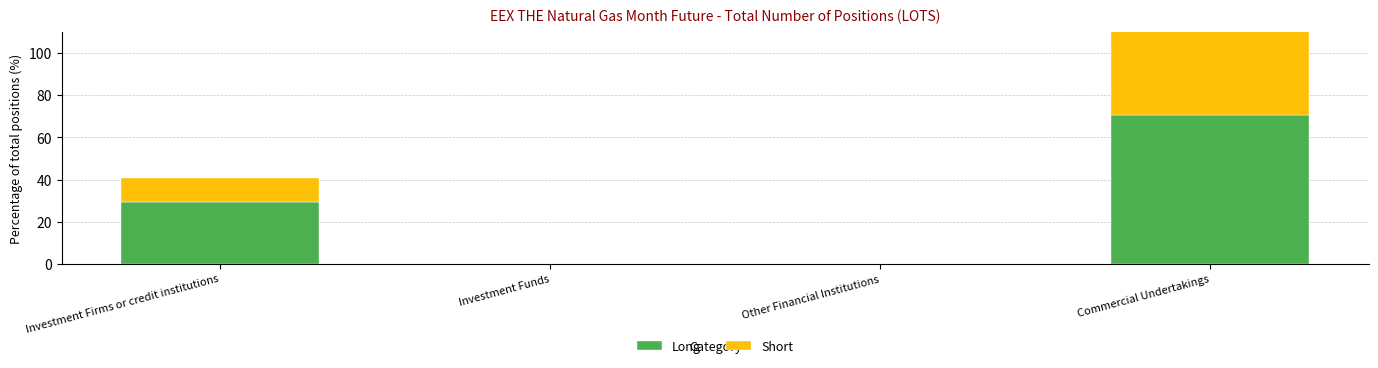

Which label corresponds to the largest value in the chart?

Commercial Undertakings